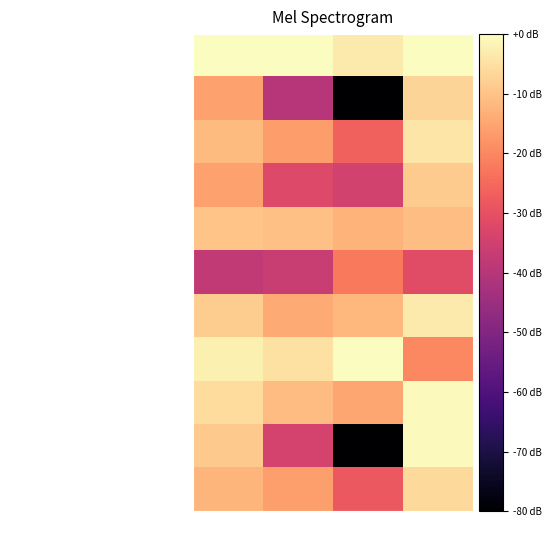

Reading right to left, transcribe all the data shown in this chart.

Запенанка из творога со сгущен. молоком: Углеводы=0.0	Жиры=-3.3	Белки=0.0	Калорийность=0.0
Чай с сахором: Углеводы=-7.1	Жиры=-200.0	Белки=-40.0	Калорийность=-15.9
Батон: Углеводы=-4.4	Жиры=-26.8	Белки=-16.5	Калорийность=-11.3
Яблоко: Углеводы=-8.6	Жиры=-34.4	Белки=-32.0	Калорийность=-15.8
Молоко: Углеводы=-10.6	Жиры=-12.8	Белки=-10.5	Калорийность=-9.9
Огурец свежий: Углеводы=-31.5	Жиры=-22.3	Белки=-36.5	Калорийность=-37.7
Суп картофельный с гарохом и курой: Углеводы=-3.3	Жиры=-12.1	Белки=-14.2	Калорийность=-8.2
Мясо тушеное: Углеводы=-20.0	Жиры=0.0	Белки=-5.0	Калорийность=-2.5
Макаронные изделия отварные: Углеводы=-0.7	Жиры=-14.7	Белки=-11.2	Калорийность=-5.7
Компот из сушеных плодов: Углеводы=-0.7	Жиры=-200.0	Белки=-34.0	Калорийность=-9.0
Хлеб ржано-пшеничный: Углеводы=-6.1	Жиры=-28.4	Белки=-16.2	Калорийность=-12.3